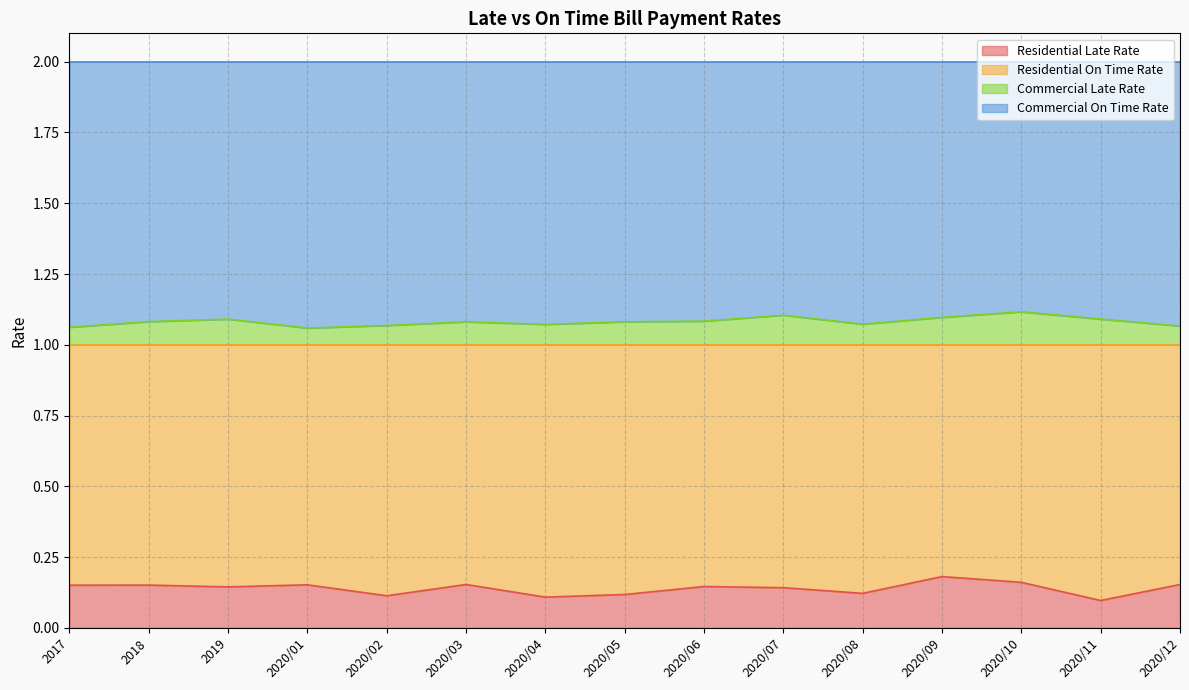

At which label is Commercial Late Rate closest to 1?

2020/01